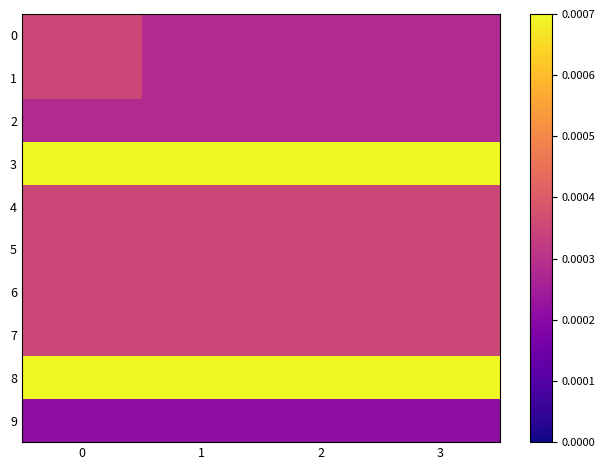

Reading left to right, list all the values displayed in this chart.

0: 0=0.0	1=0.0	2=0.0	3=0.0
1: 0=0.0	1=0.0	2=0.0	3=0.0
2: 0=0.0	1=0.0	2=0.0	3=0.0
3: 0=0.0	1=0.0	2=0.0	3=0.0
4: 0=0.0	1=0.0	2=0.0	3=0.0
5: 0=0.0	1=0.0	2=0.0	3=0.0
6: 0=0.0	1=0.0	2=0.0	3=0.0
7: 0=0.0	1=0.0	2=0.0	3=0.0
8: 0=0.0	1=0.0	2=0.0	3=0.0
9: 0=0.0	1=0.0	2=0.0	3=0.0